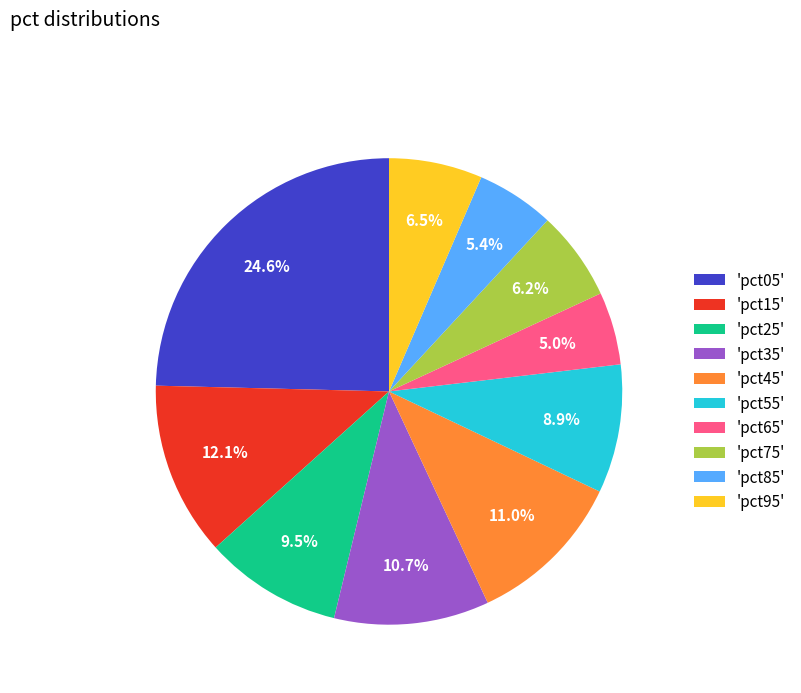

What is the ratio of the value at 'pct15' to the value at 'pct05'?

0.5